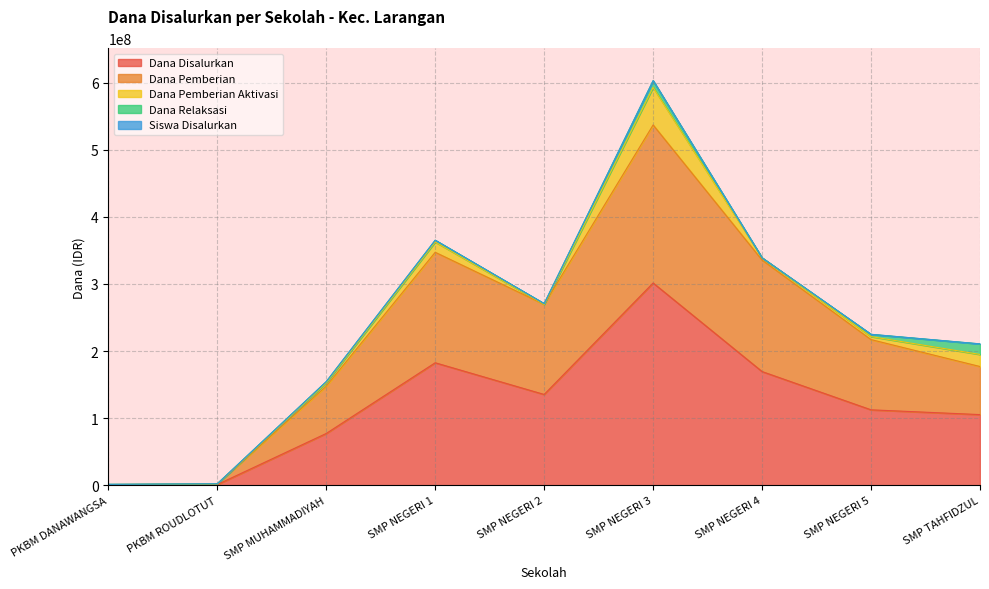

True or false: Siswa Disalurkan and Dana Disalurkan cross at least once.

False